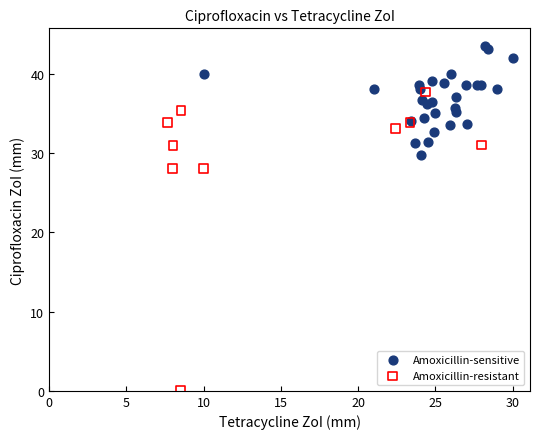

Which series contains the highest Y value?

Amoxicillin-sensitive